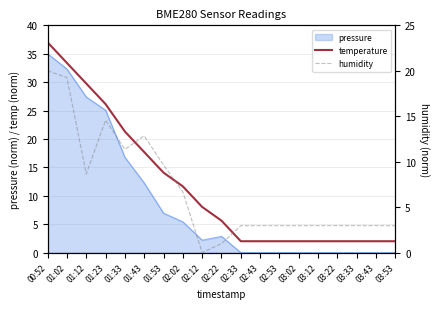

Where is humidity nearest to the value 10?

01:53